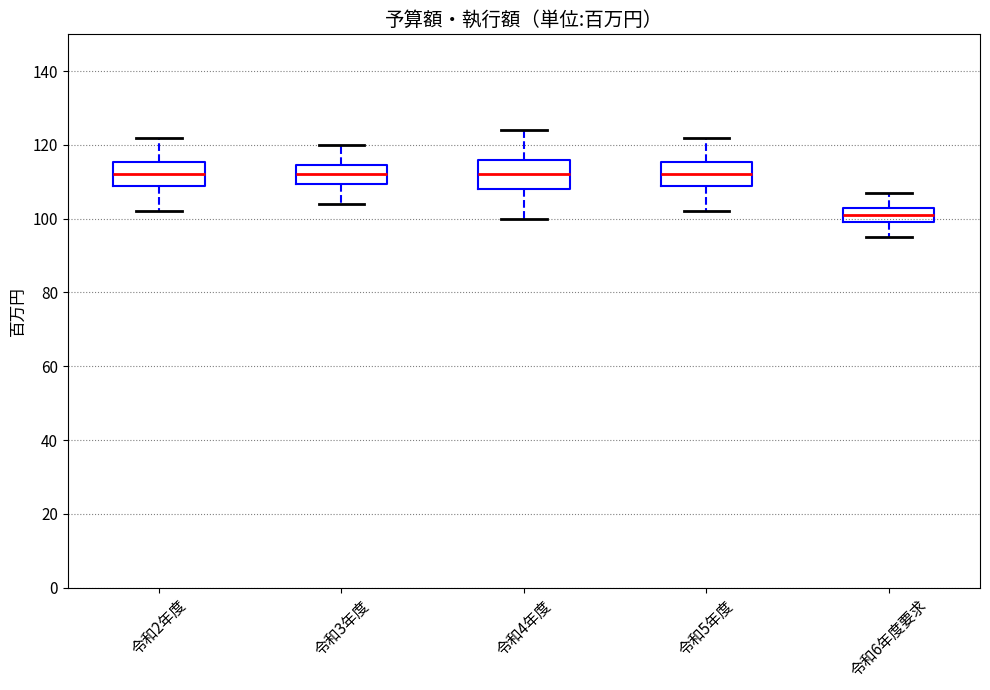

Where is the lower edge of the box for 令和3年度 on the y-axis? The values are not printed on the chart, so give them approximately, as read against the axis.

110